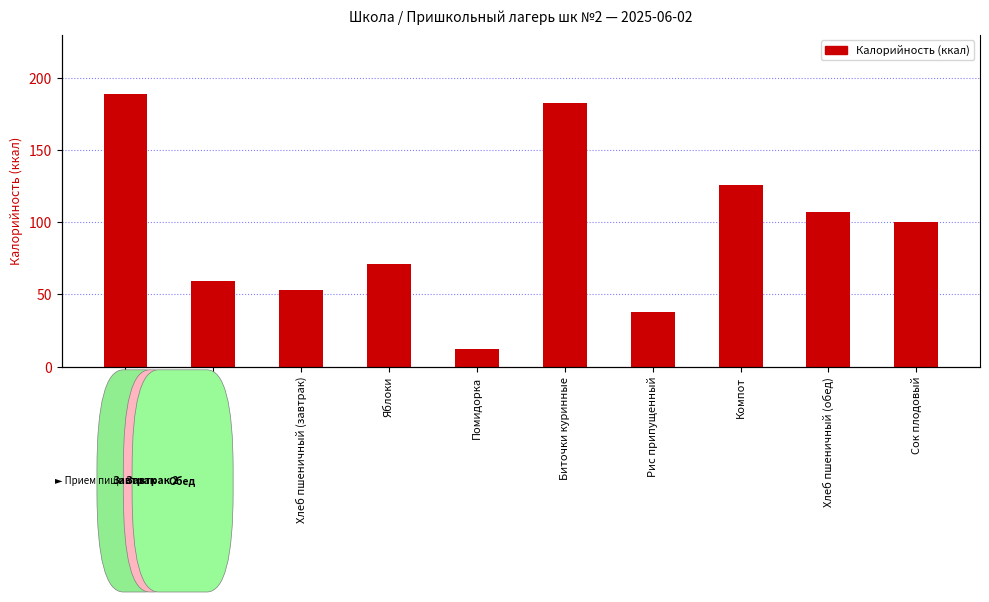

Approximately how many times larger is the value at Каша ячневая молочная compared to Компот?

1.5